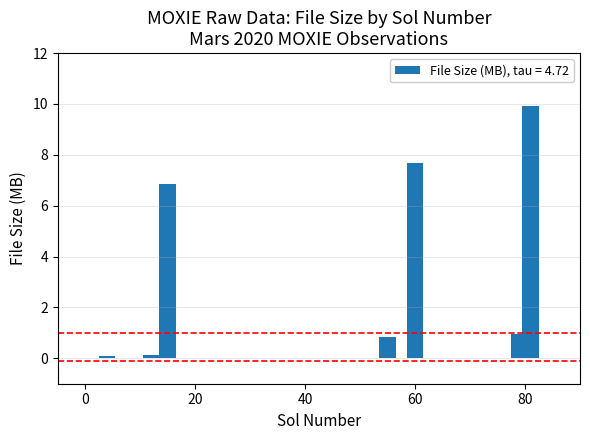

What is the greatest value displayed?

9.9